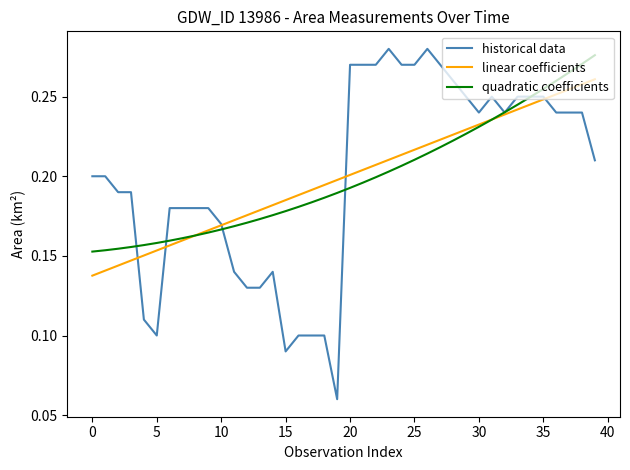

Which series has the largest range (max minus min)?

historical data